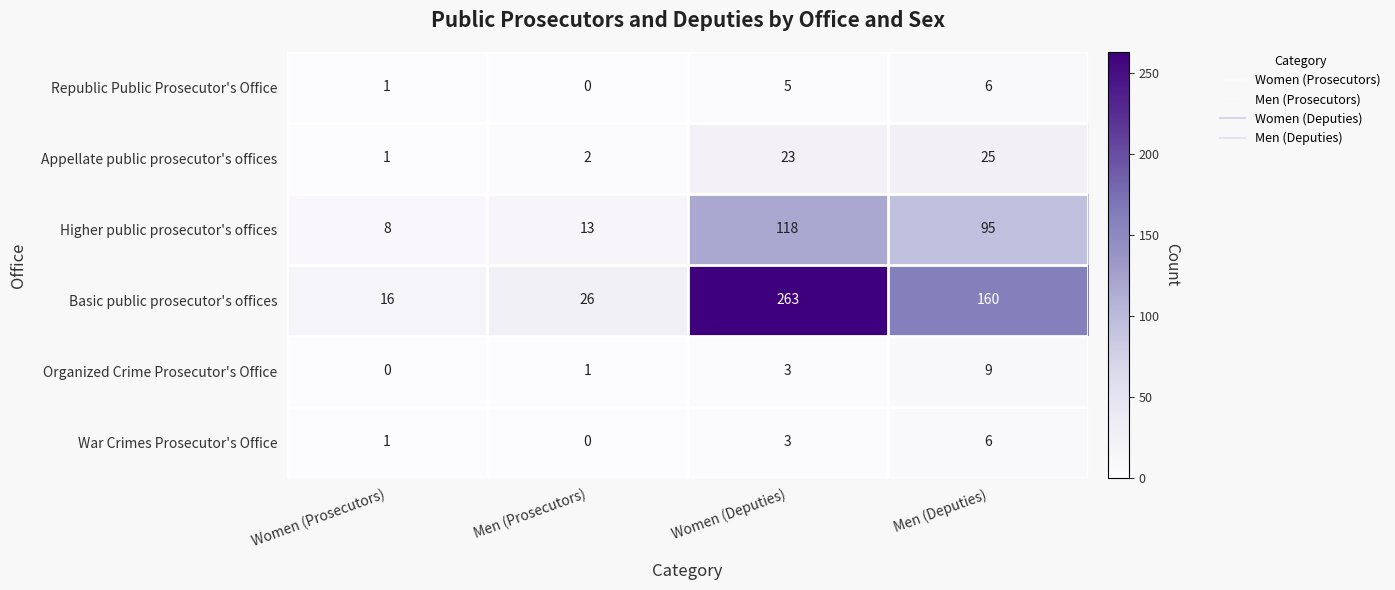

How many data points does each series have?

4